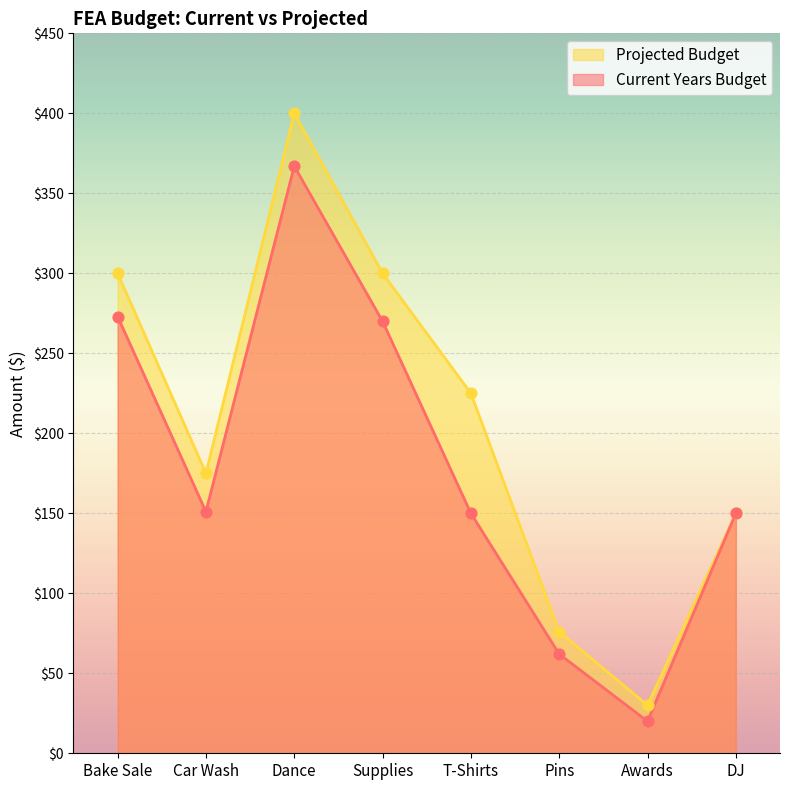

What are all the series names shown in the legend?

Projected Budget, Current Years Budget